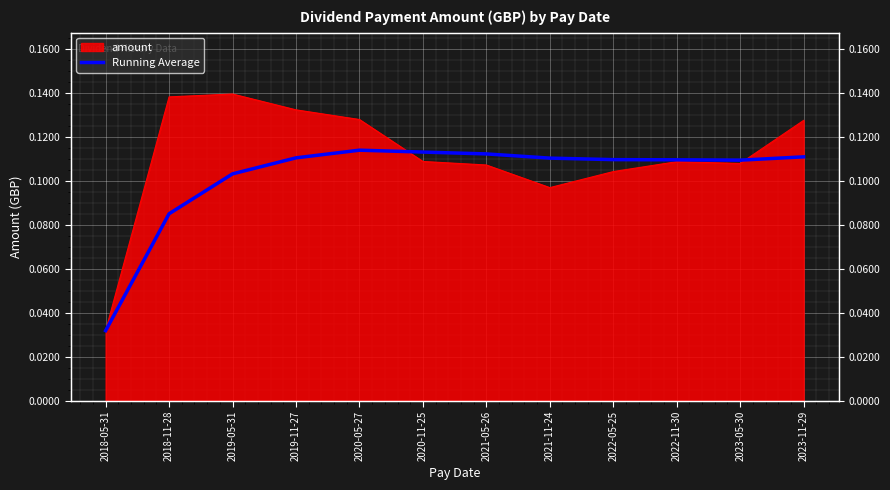

What is the sum of the values at 2021-11-24 and 2023-05-30?

0.2